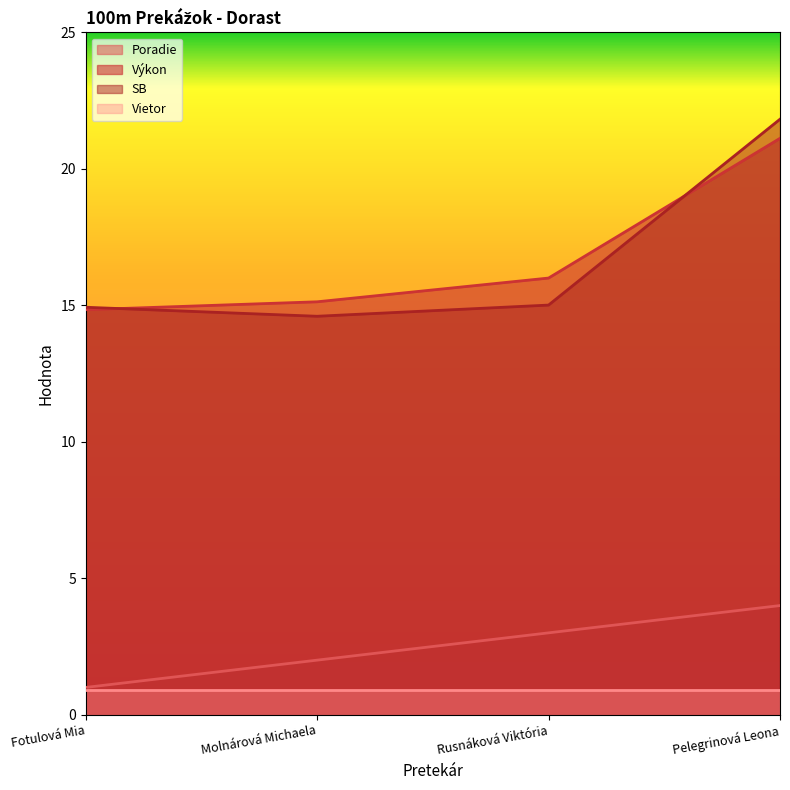

List the labels in order of Výkon value, smallest first.

Fotulová Mia, Molnárová Michaela, Rusnáková Viktória, Pelegrinová Leona